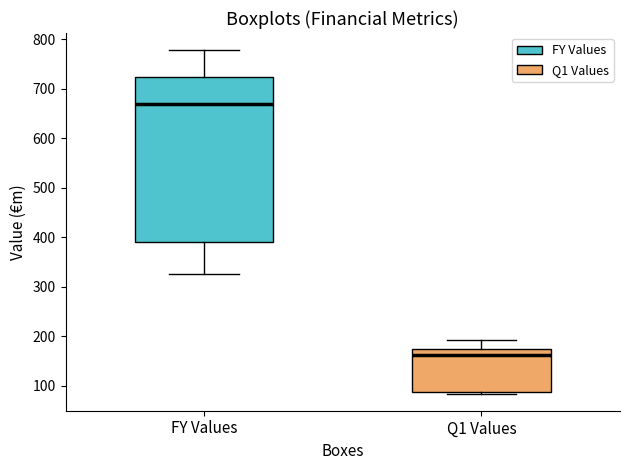

Comparing the boxes themselves (not the whiskers), which one is the tallest?

FY Values